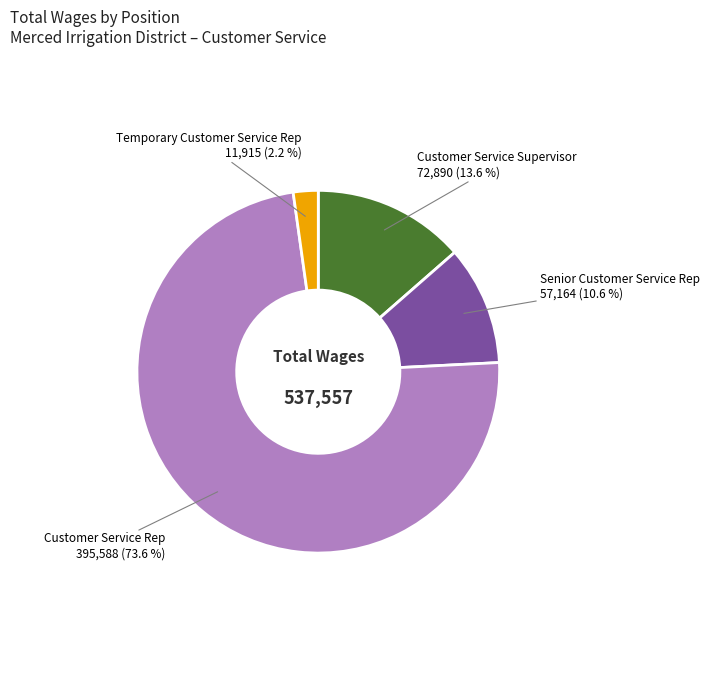

To the nearest percent, what is the average slice percentage?

25%